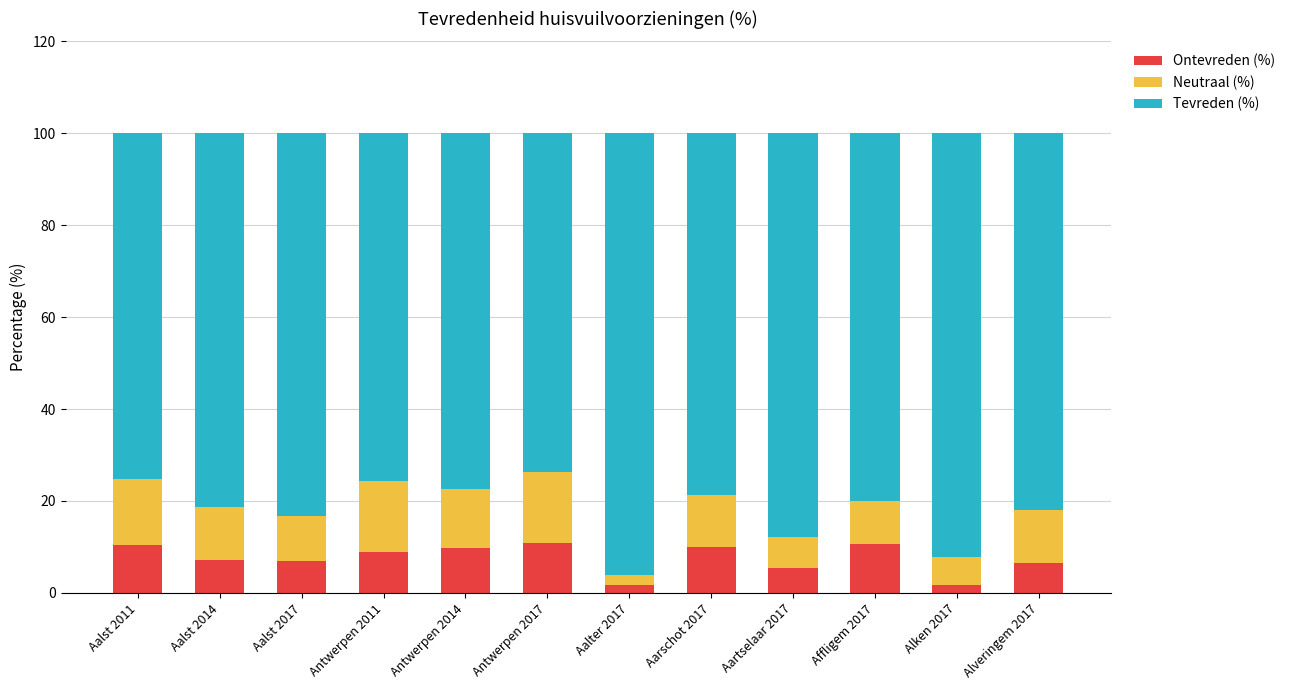

What is the sum of the Ontevreden (%) values at Antwerpen 2014 and Aartselaar 2017?

15.2